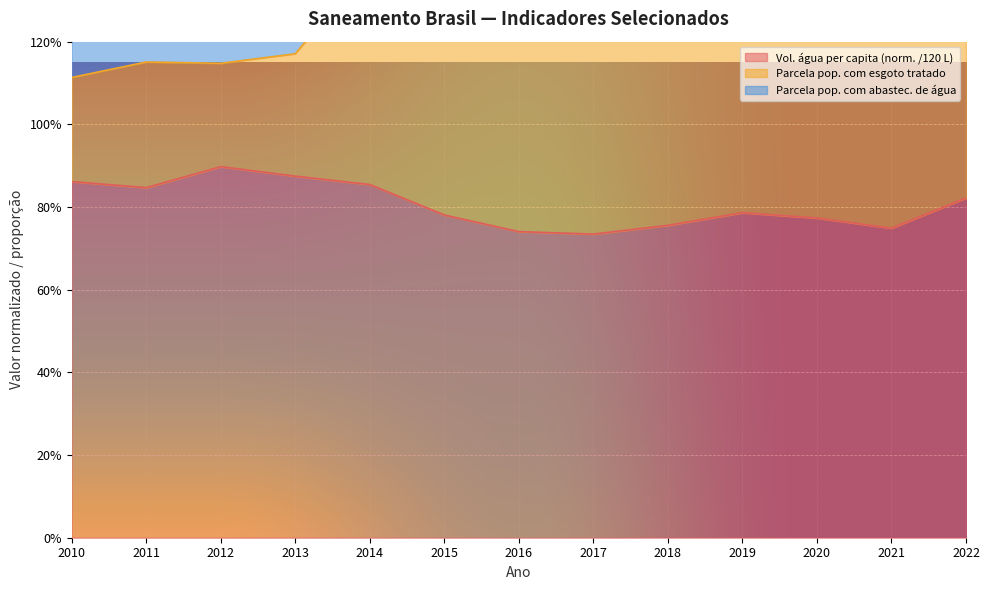

The Parcela pop. com esgoto tratado series shows 2.9 at 2020. True or false?

False